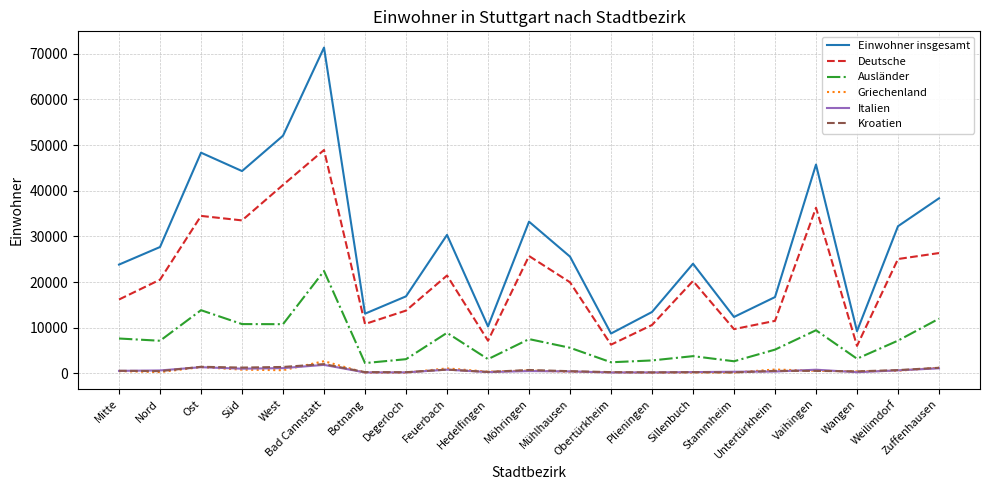

True or false: Ausländer and Kroatien cross at least once.

False